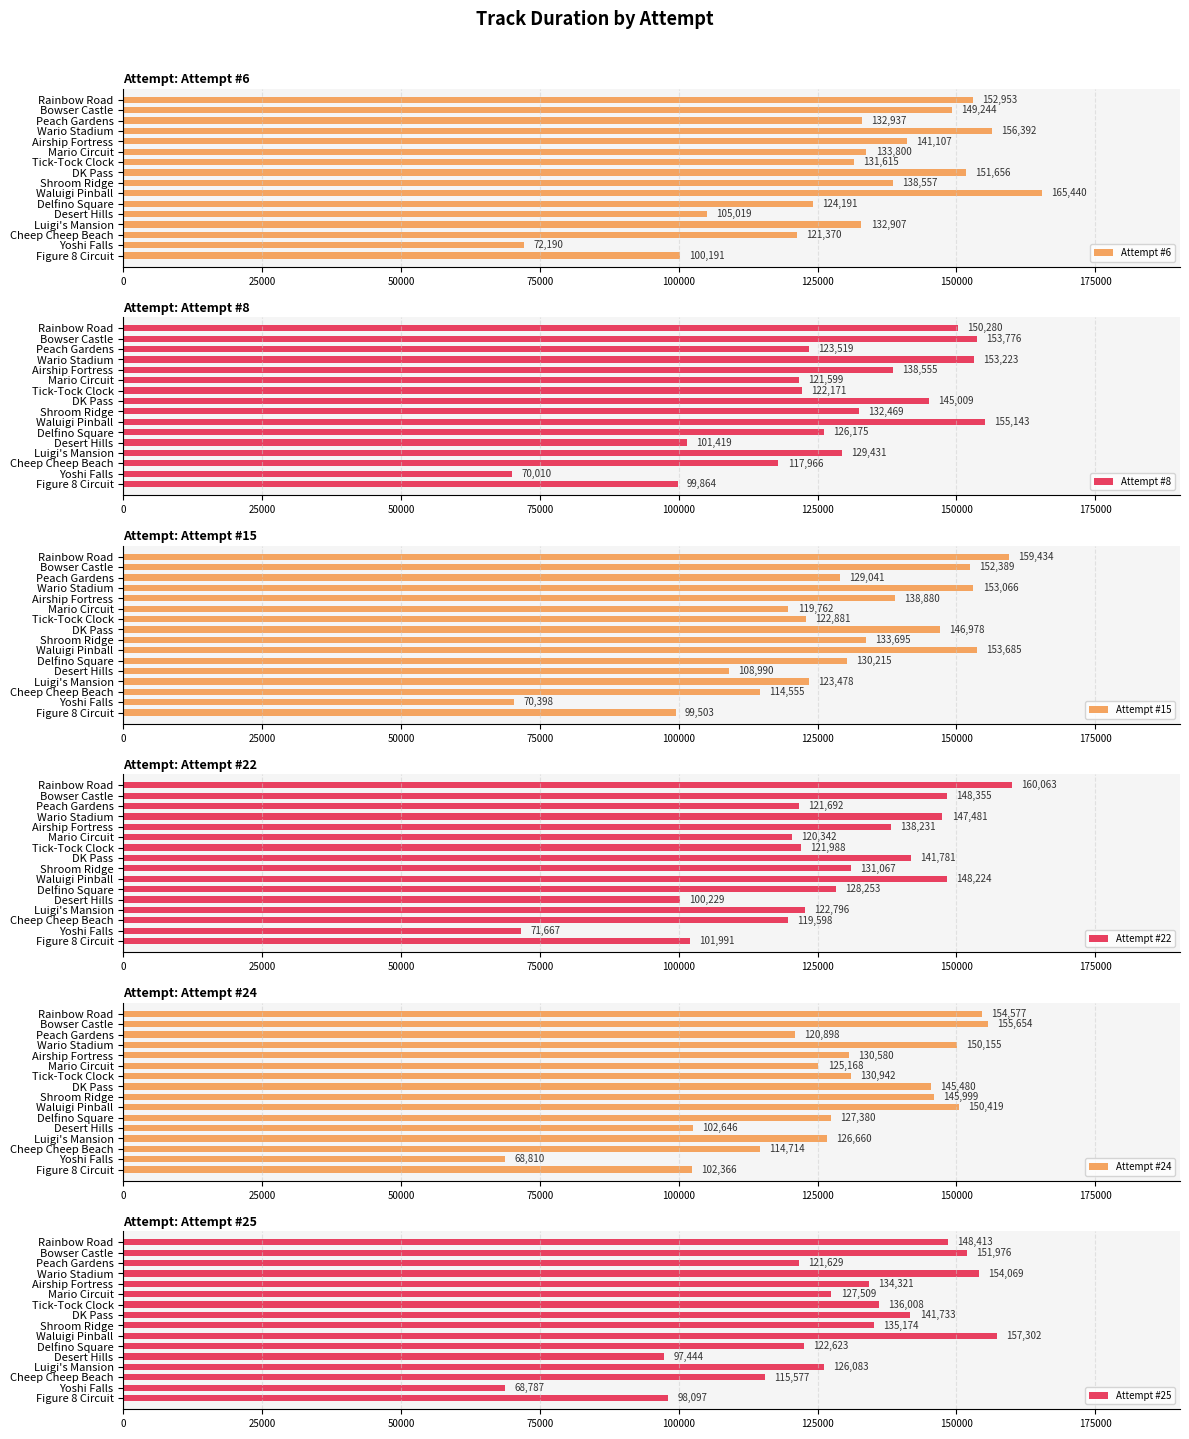

What is the difference between the second highest and second lowest values in the Attempt #6 series?

56201